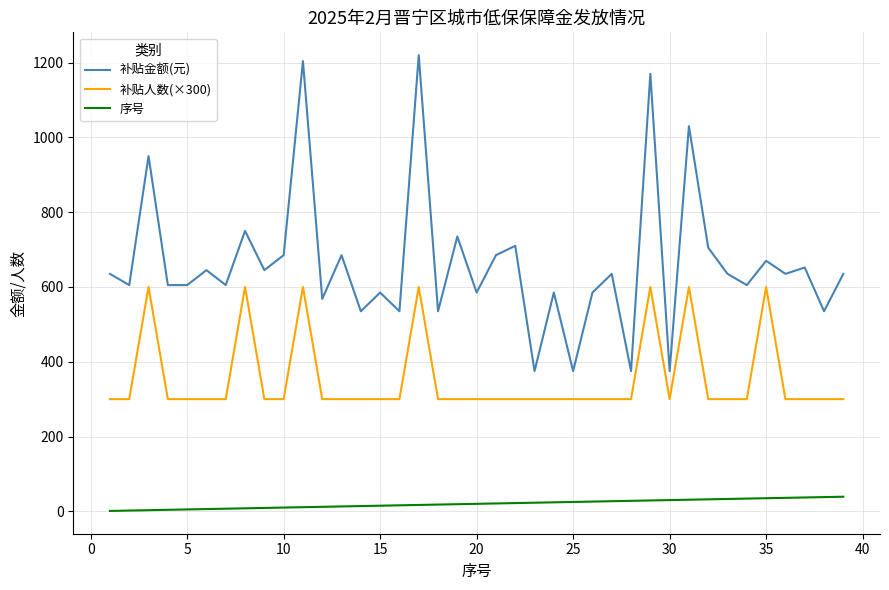

Which series has the largest range (max minus min)?

补贴金额(元)